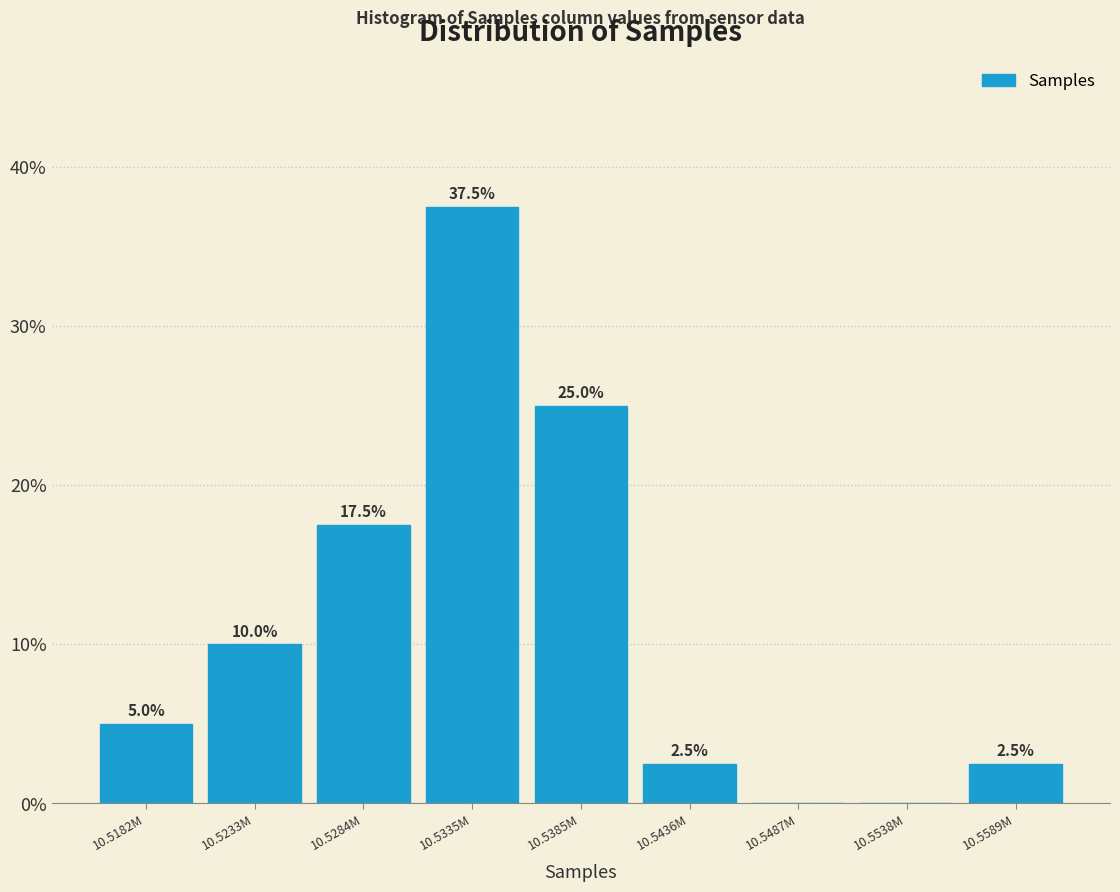

Reading left to right, list all the values displayed in this chart.

10.5182M=5.0	10.5233M=10.0	10.5284M=17.5	10.5335M=37.5	10.5385M=25.0	10.5436M=2.5	10.5487M=0.0	10.5538M=0.0	10.5589M=2.5